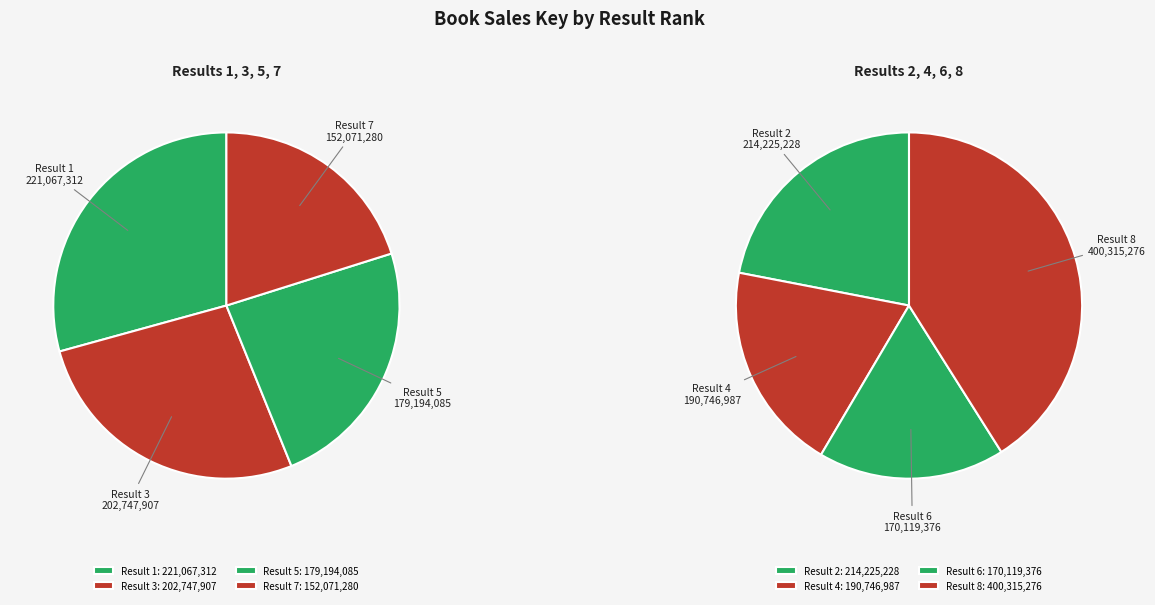

Rank the categories by value from lowest to highest.

7, 6, 5, 4, 3, 2, 1, 8